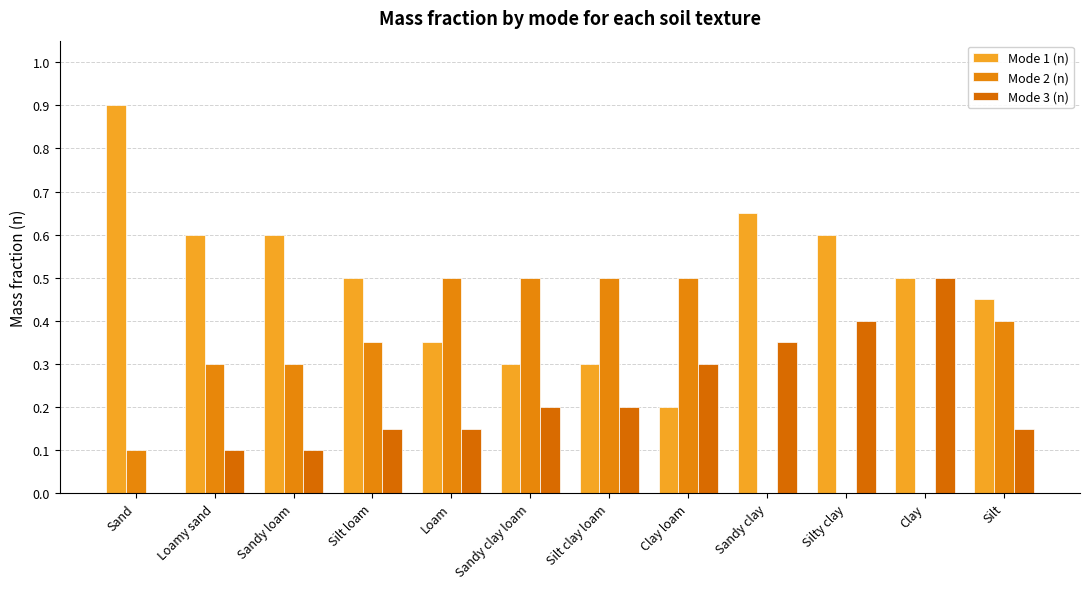

Reading left to right, what are all the values shown in this chart?

Mode 1 (n): 0.9	0.6	0.6	0.5	0.3	0.3	0.3	0.2	0.7	0.6	0.5	0.5
Mode 2 (n): 0.1	0.3	0.3	0.3	0.5	0.5	0.5	0.5	0.0	0.0	0.0	0.4
Mode 3 (n): 0.0	0.1	0.1	0.1	0.1	0.2	0.2	0.3	0.3	0.4	0.5	0.1